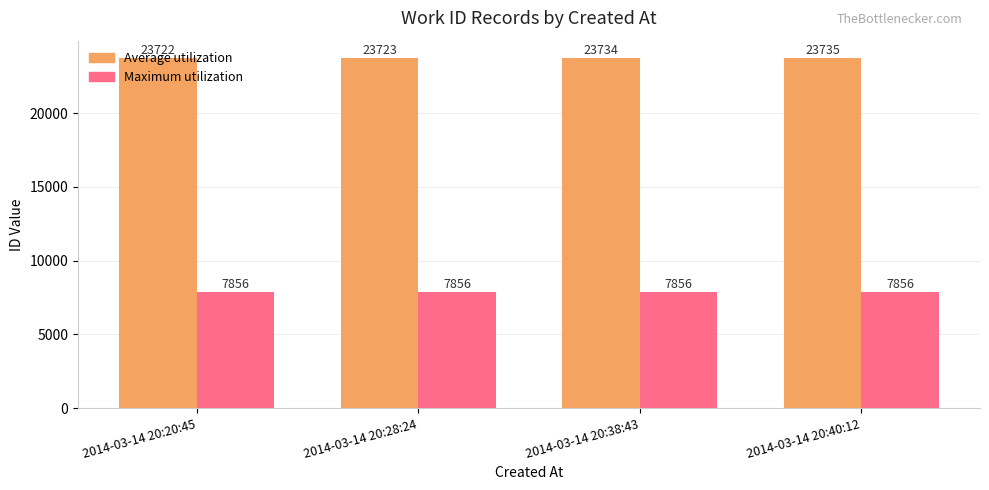

Is it true that Maximum utilization equals 7856 at 2014-03-14 20:38:43?

True